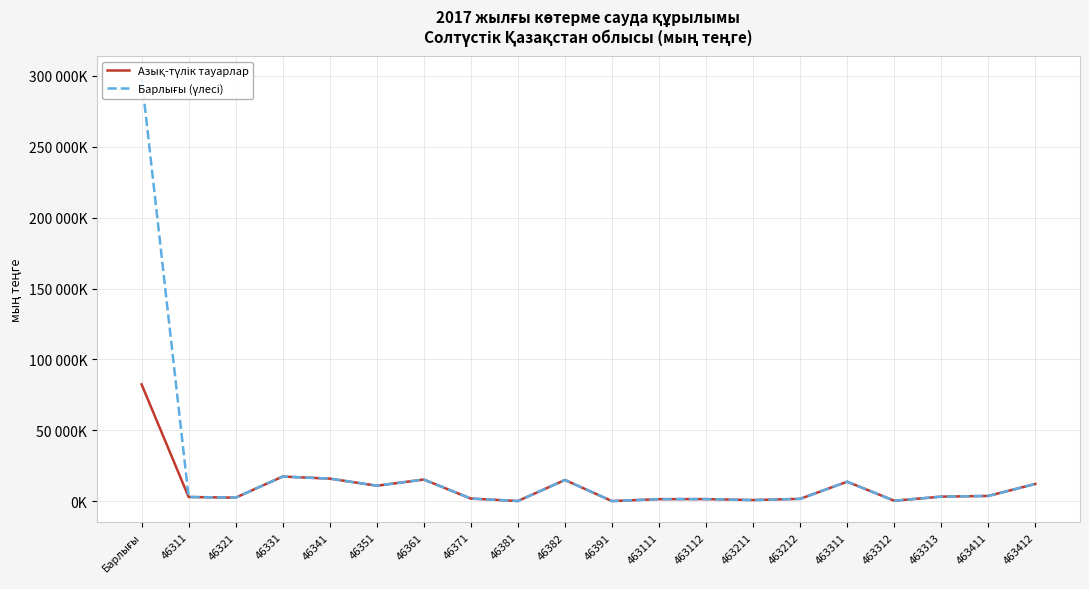

True or false: Барлығы (үлесі) and Азық-түлік тауарлар cross at least once.

False